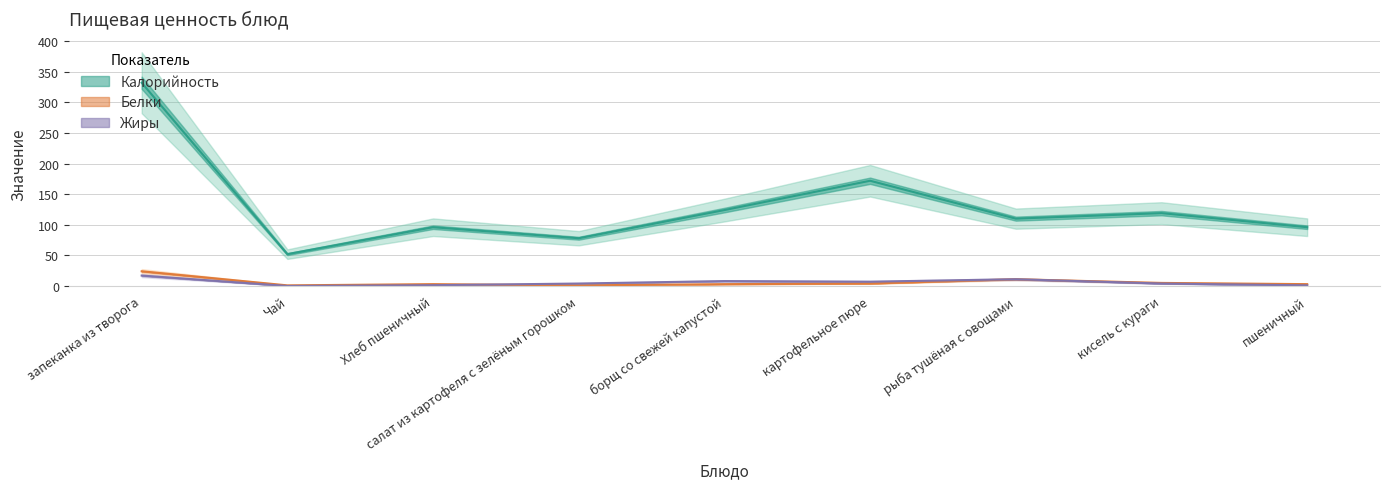

Reading left to right, what are all the values shown in this chart?

Калорийность: 332.0	52.0	96.0	78.0	124.0	171.9	110.0	119.0	96.0
Белки: 24.0	1.0	3.0	1.0	3.0	4.0	11.0	5.0	3.0
Жиры: 17.0	0.0	1.3	4.0	8.0	7.0	11.0	4.0	1.0